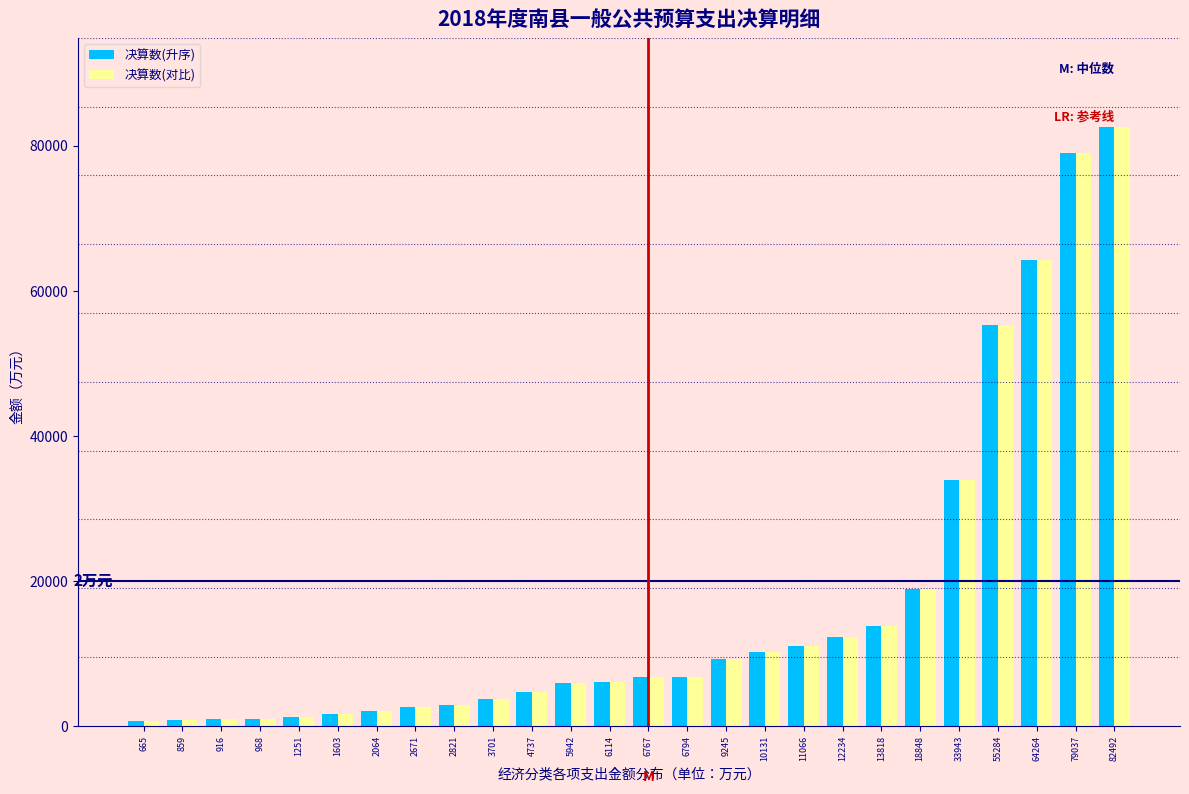

What is the sum of all 决算数(对比) values?

438235